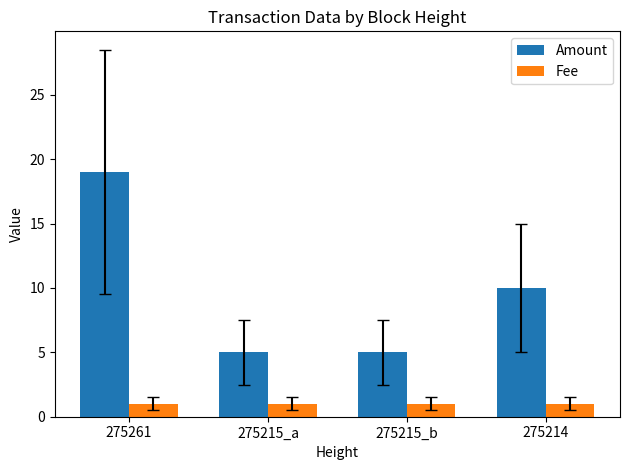

What position from the right is 275215_a?

3